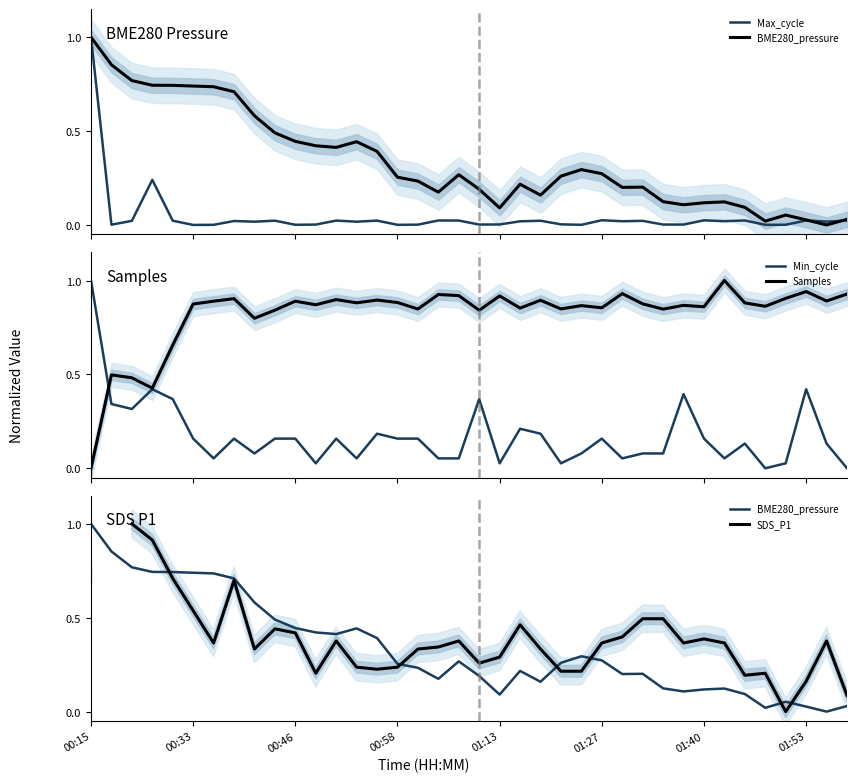

How many times do SDS_P1 and Min_cycle cross each other?

6